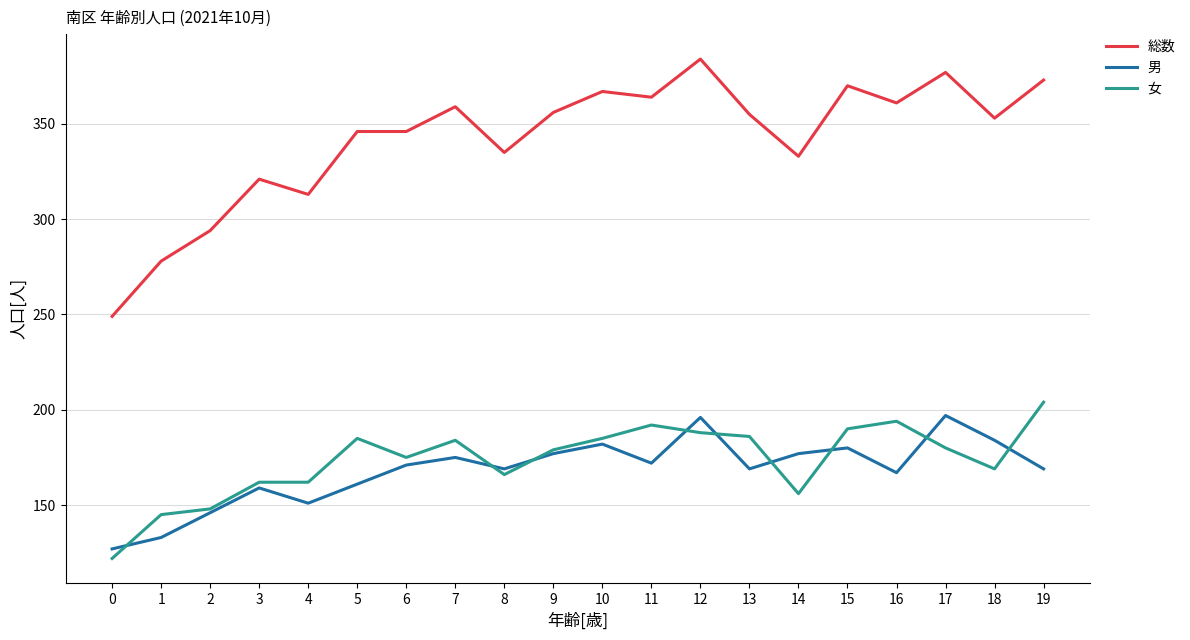

True or false: 男 has a value of 100 at 12.

False